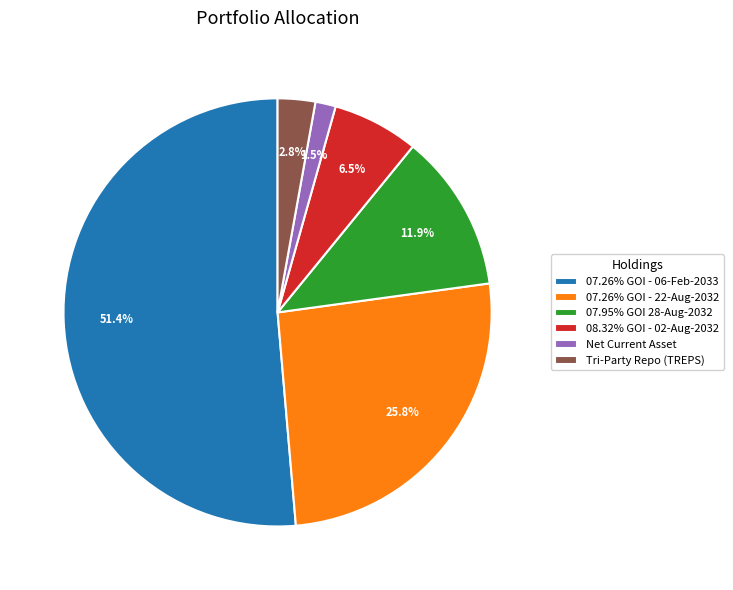

Is there any slice that represents more than half of the pie?

Yes